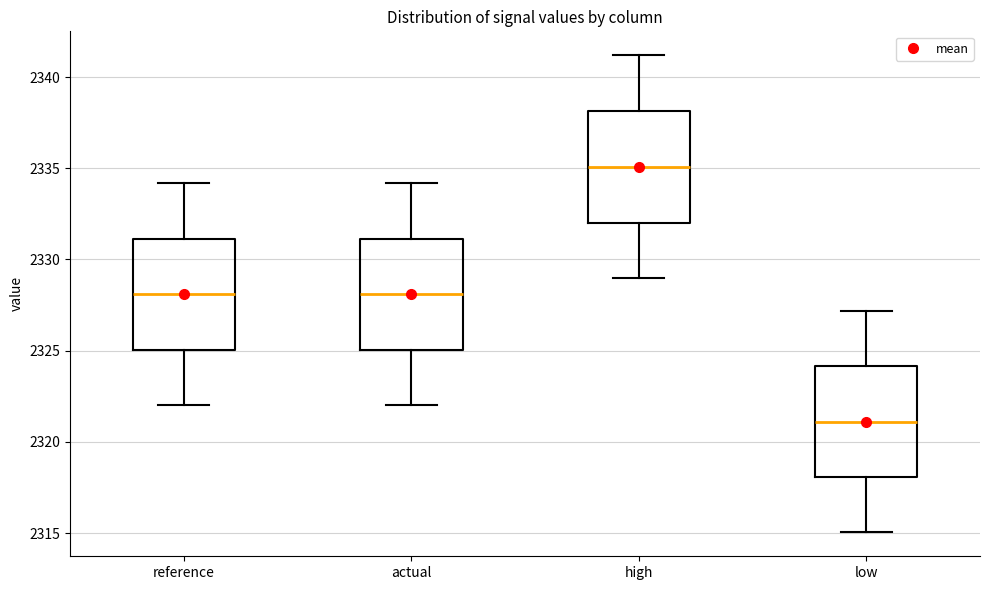

Which box has the lowest median line?

low